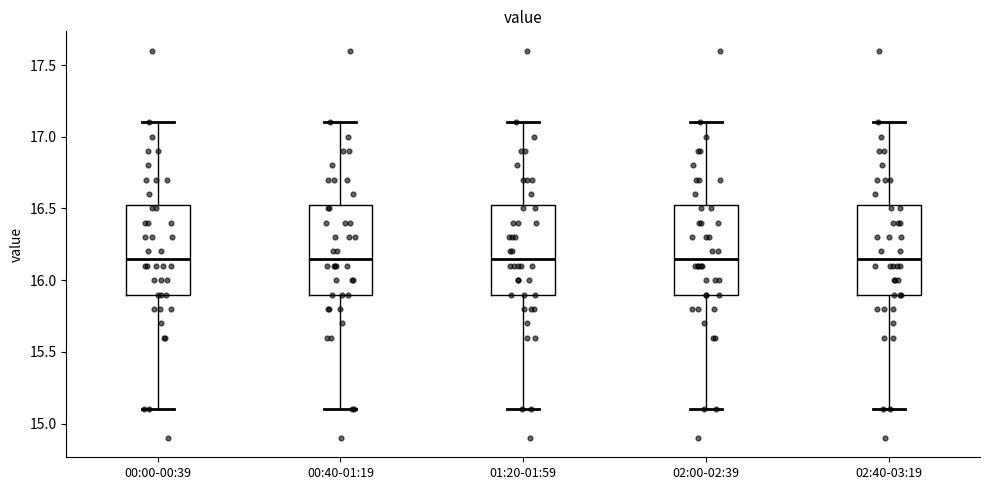

Reading left to right, read every box against the y-axis: the position of its median line, the range the box covers, and the ends of its whiskers. The values are not printed on the chart, so give them approximately, as read against the axis.

00:00-00:39: median 16.15, box 15.90 to 16.55, whiskers 15.10 to 17.10
00:40-01:19: median 16.15, box 15.90 to 16.55, whiskers 15.10 to 17.10
01:20-01:59: median 16.15, box 15.90 to 16.55, whiskers 15.10 to 17.10
02:00-02:39: median 16.15, box 15.90 to 16.55, whiskers 15.10 to 17.10
02:40-03:19: median 16.15, box 15.90 to 16.55, whiskers 15.10 to 17.10